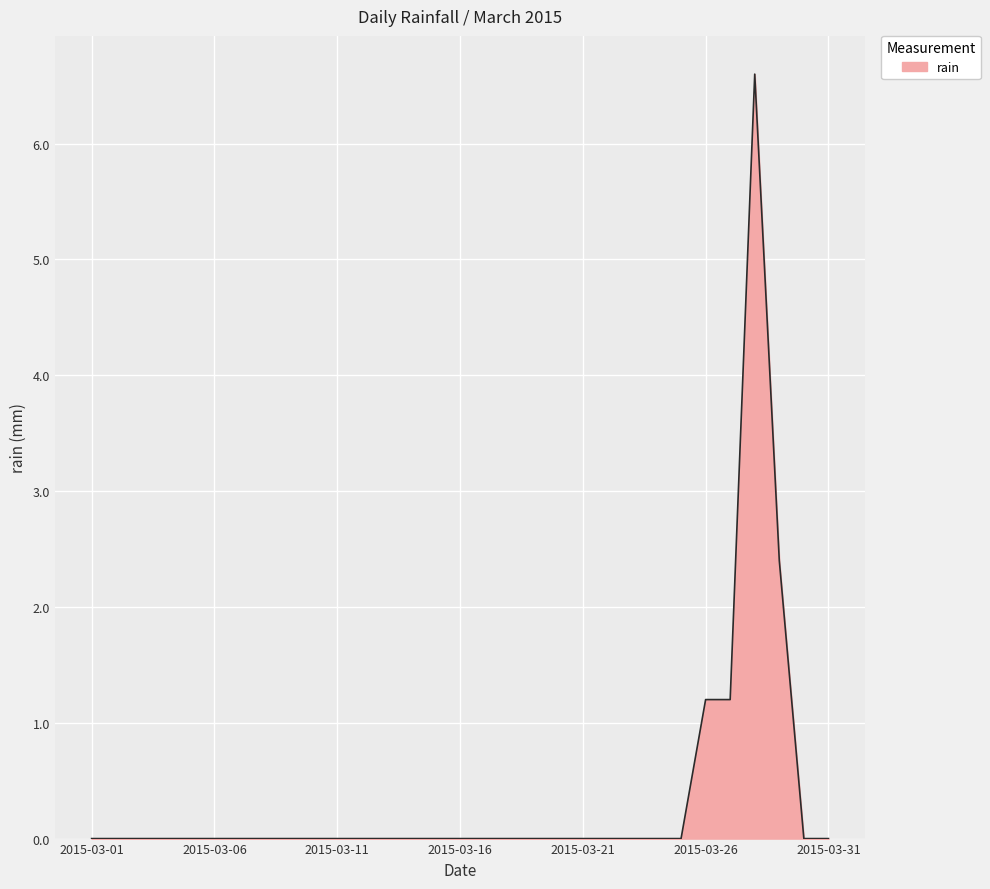

Count the number of data series in this chart.

1